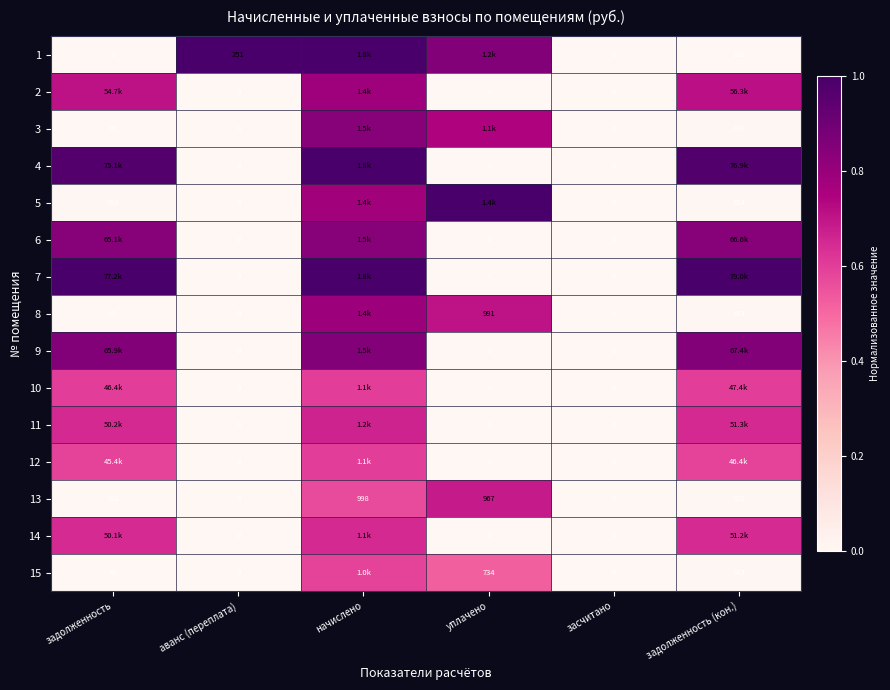

What is the maximum value for 10?

0.6